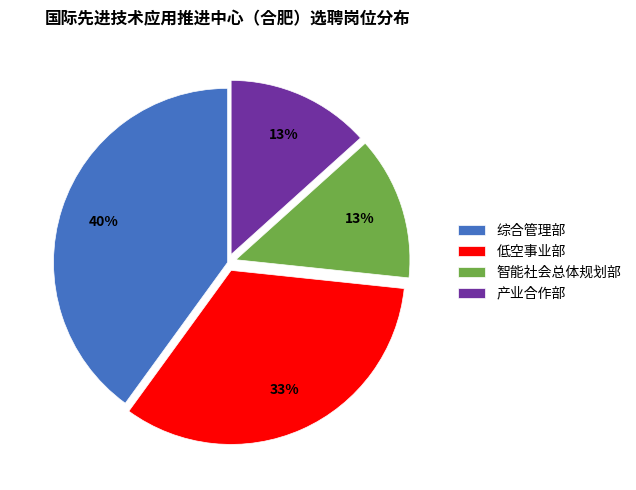

How many slices are in this pie chart?

4